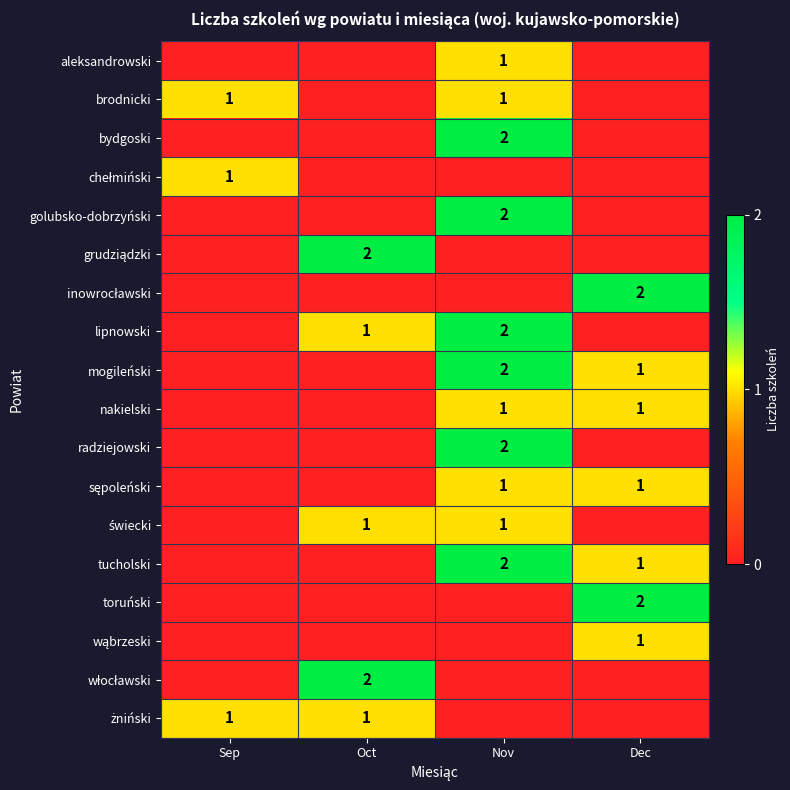

Is it true that mogileński equals 1 at Nov?

False